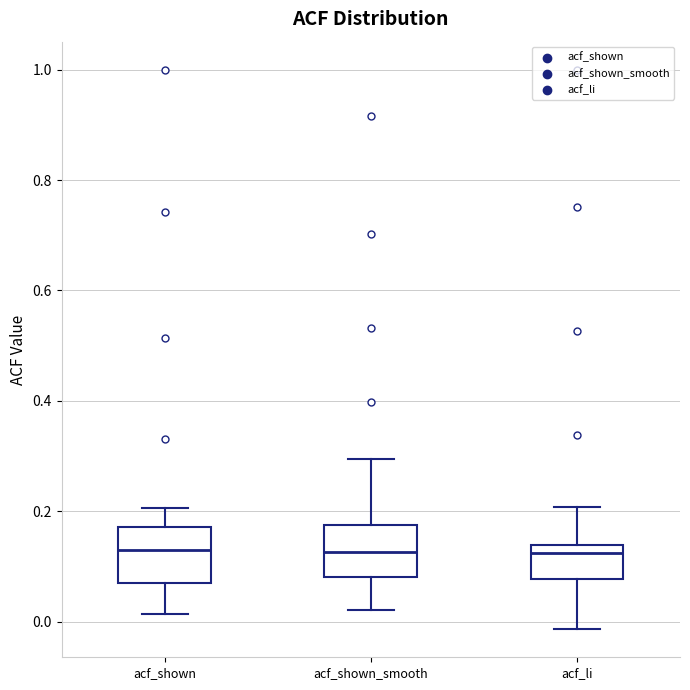

Reading left to right, transcribe this box plot: for each box, give where its median line is, the range the box spans, and where its two whiskers end, as read against the y-axis. The values are not printed on the chart, so give them approximately, as read against the axis.

acf_shown: median 0.12, box 0.06 to 0.18, whiskers 0.02 to 0.20
acf_shown_smooth: median 0.12, box 0.08 to 0.18, whiskers 0.02 to 0.30
acf_li: median 0.12, box 0.08 to 0.14, whiskers -0.02 to 0.20